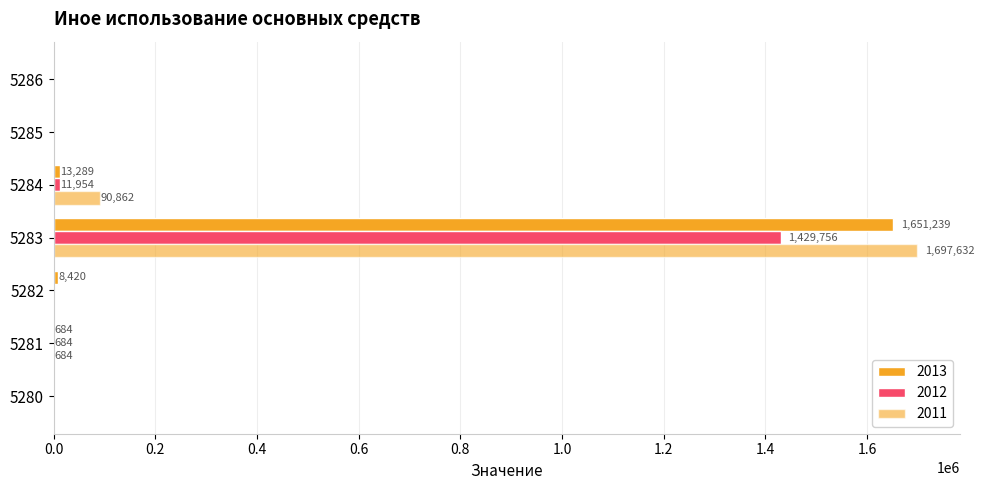

Which category has the lowest value in the 2011 series?

5280